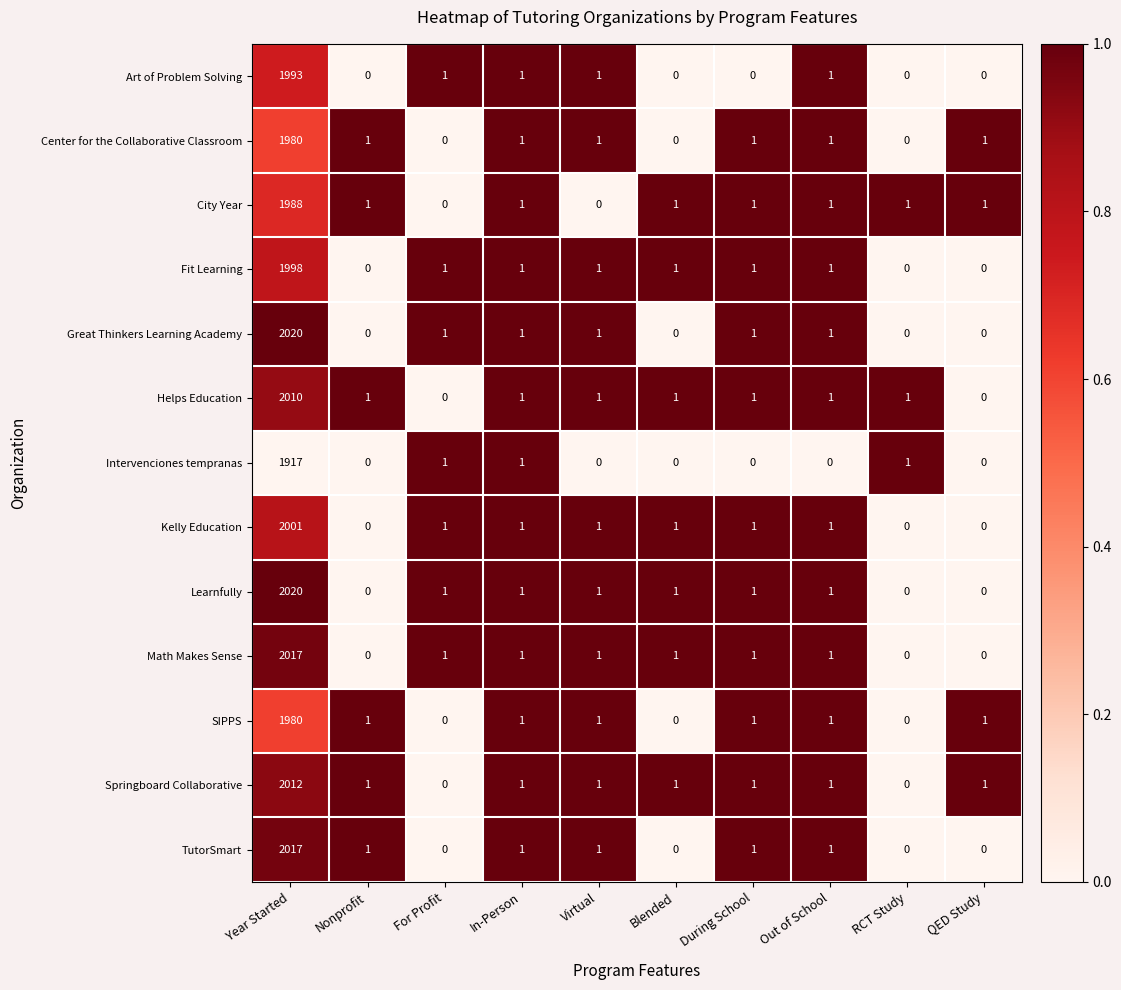

What is the difference between the highest and lowest values at During School?

1